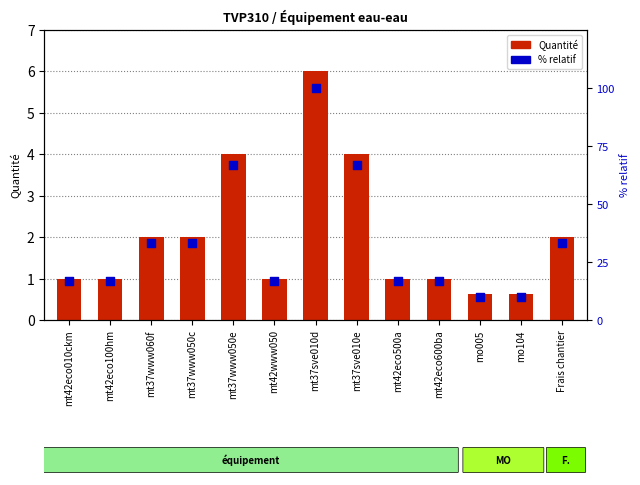

Which series reaches the minimum Y coordinate?

Quantité